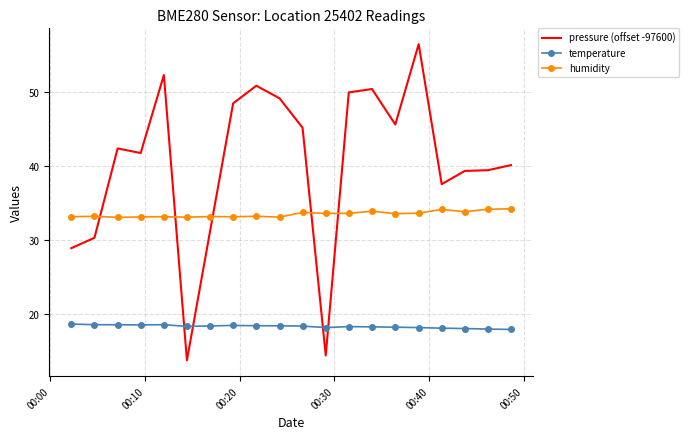

What is the difference between the maximum and minimum values in the pressure (offset -97600) series?

42.6